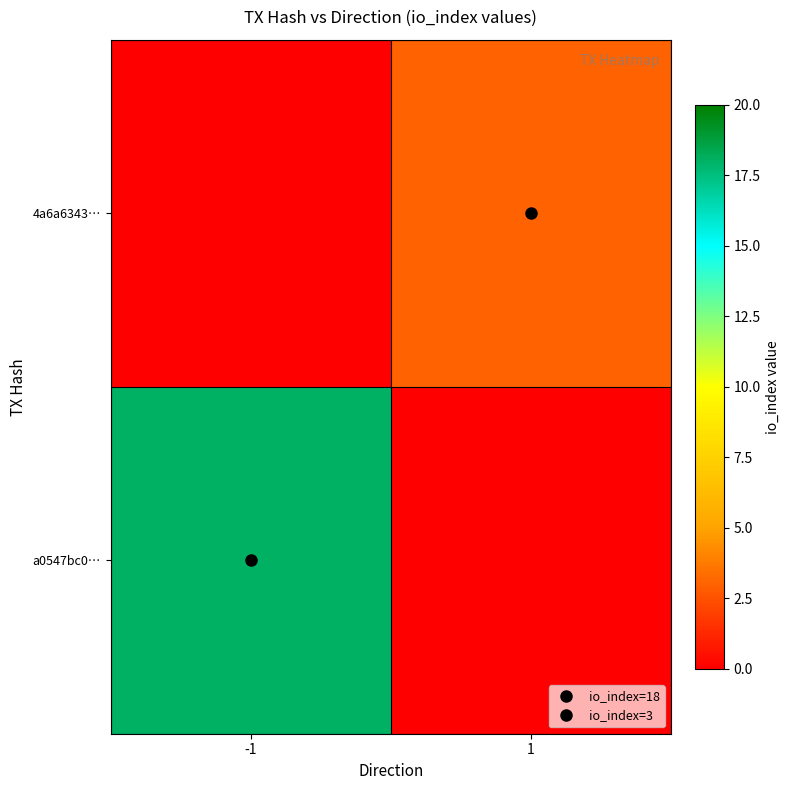

Is the value of a0547bc0… at 1 greater than the value of 4a6a6343… at 1?

No